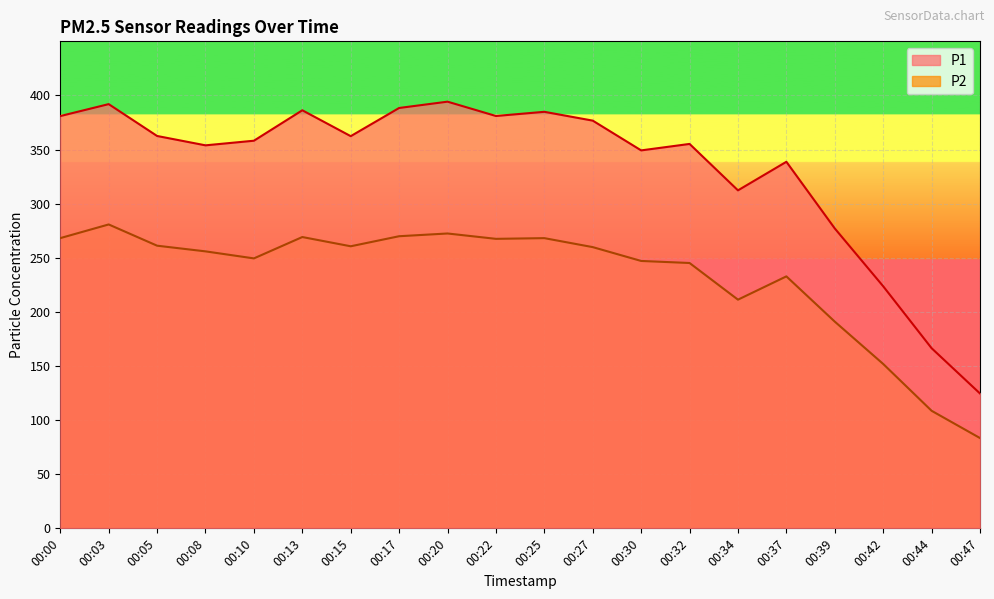

What is the greatest value displayed?

394.2